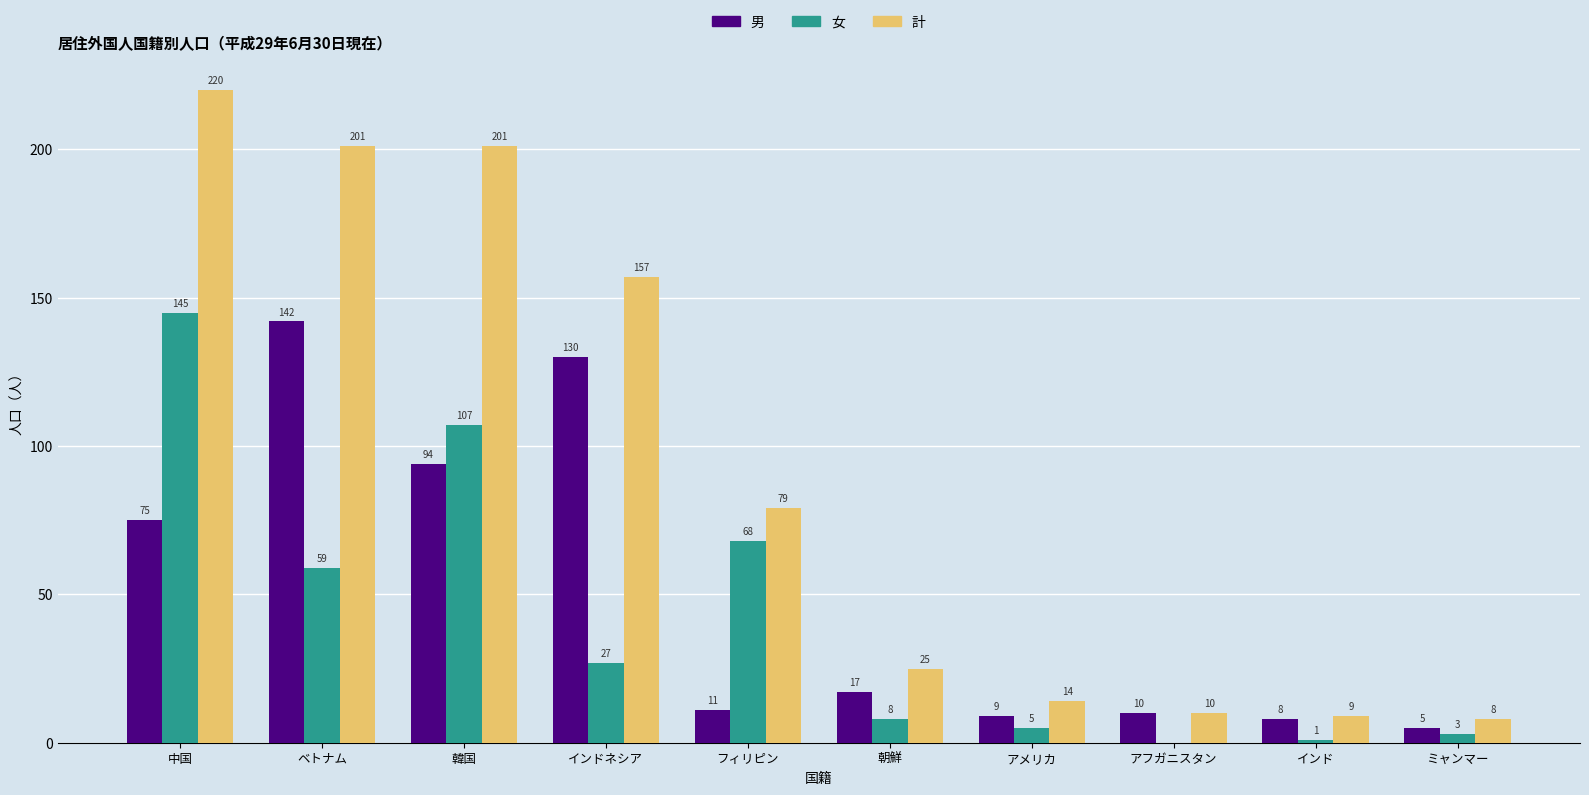

Where is 女 nearest to the value 72?

フィリピン